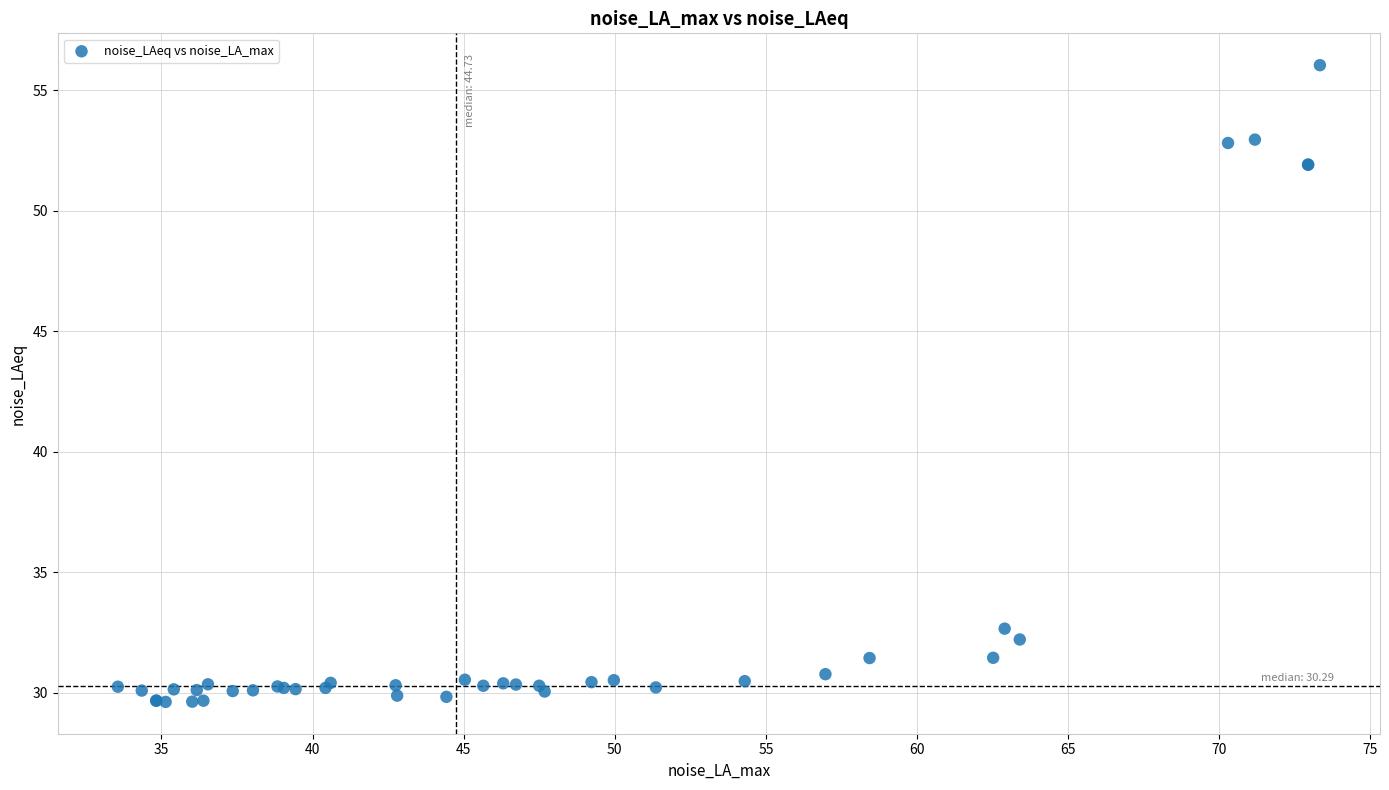

What Y value in the scatter plot is closest to 42?

32.7